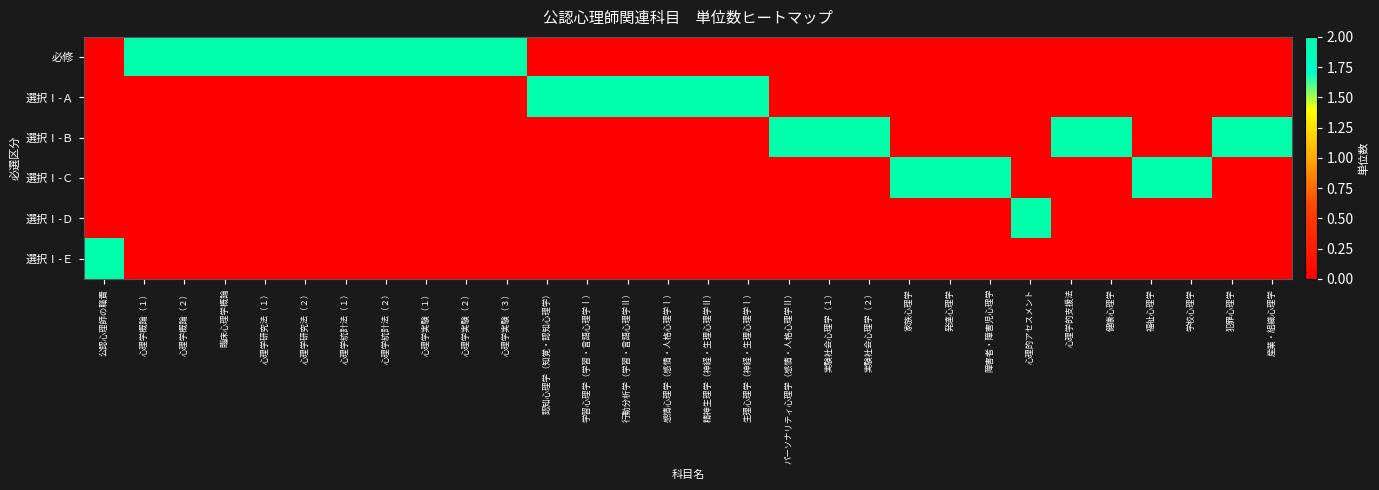

Reading left to right, transcribe all the data shown in this chart.

必修: 公認心理師の職責=0	心理学概論（１）=2	心理学概論（２）=2	臨床心理学概論=2	心理学研究法（１）=2	心理学研究法（２）=2	心理学統計法（１）=2	心理学統計法（２）=2	心理学実験（１）=2	心理学実験（２）=2	心理学実験（３）=2	認知心理学（知覚・認知心理学）=0	学習心理学（学習・言語心理学Ⅰ）=0	行動分析学（学習・言語心理学Ⅱ）=0	感情心理学（感情・人格心理学Ⅰ）=0	精神生理学（神経・生理心理学Ⅱ）=0	生理心理学（神経・生理心理学Ⅰ）=0	パーソナリティ心理学（感情・人格心理学Ⅱ）=0	実験社会心理学（１）=0	実験社会心理学（２）=0	家族心理学=0	発達心理学=0	障害者・障害児心理学=0	心理的アセスメント=0	心理学的支援法=0	健康心理学=0	福祉心理学=0	学校心理学=0	犯罪心理学=0	産業・組織心理学=0
選択Ⅰ-Ａ: 公認心理師の職責=0	心理学概論（１）=0	心理学概論（２）=0	臨床心理学概論=0	心理学研究法（１）=0	心理学研究法（２）=0	心理学統計法（１）=0	心理学統計法（２）=0	心理学実験（１）=0	心理学実験（２）=0	心理学実験（３）=0	認知心理学（知覚・認知心理学）=2	学習心理学（学習・言語心理学Ⅰ）=2	行動分析学（学習・言語心理学Ⅱ）=2	感情心理学（感情・人格心理学Ⅰ）=2	精神生理学（神経・生理心理学Ⅱ）=2	生理心理学（神経・生理心理学Ⅰ）=2	パーソナリティ心理学（感情・人格心理学Ⅱ）=0	実験社会心理学（１）=0	実験社会心理学（２）=0	家族心理学=0	発達心理学=0	障害者・障害児心理学=0	心理的アセスメント=0	心理学的支援法=0	健康心理学=0	福祉心理学=0	学校心理学=0	犯罪心理学=0	産業・組織心理学=0
選択Ⅰ-Ｂ: 公認心理師の職責=0	心理学概論（１）=0	心理学概論（２）=0	臨床心理学概論=0	心理学研究法（１）=0	心理学研究法（２）=0	心理学統計法（１）=0	心理学統計法（２）=0	心理学実験（１）=0	心理学実験（２）=0	心理学実験（３）=0	認知心理学（知覚・認知心理学）=0	学習心理学（学習・言語心理学Ⅰ）=0	行動分析学（学習・言語心理学Ⅱ）=0	感情心理学（感情・人格心理学Ⅰ）=0	精神生理学（神経・生理心理学Ⅱ）=0	生理心理学（神経・生理心理学Ⅰ）=0	パーソナリティ心理学（感情・人格心理学Ⅱ）=2	実験社会心理学（１）=2	実験社会心理学（２）=2	家族心理学=0	発達心理学=0	障害者・障害児心理学=0	心理的アセスメント=0	心理学的支援法=2	健康心理学=2	福祉心理学=0	学校心理学=0	犯罪心理学=2	産業・組織心理学=2
選択Ⅰ-Ｃ: 公認心理師の職責=0	心理学概論（１）=0	心理学概論（２）=0	臨床心理学概論=0	心理学研究法（１）=0	心理学研究法（２）=0	心理学統計法（１）=0	心理学統計法（２）=0	心理学実験（１）=0	心理学実験（２）=0	心理学実験（３）=0	認知心理学（知覚・認知心理学）=0	学習心理学（学習・言語心理学Ⅰ）=0	行動分析学（学習・言語心理学Ⅱ）=0	感情心理学（感情・人格心理学Ⅰ）=0	精神生理学（神経・生理心理学Ⅱ）=0	生理心理学（神経・生理心理学Ⅰ）=0	パーソナリティ心理学（感情・人格心理学Ⅱ）=0	実験社会心理学（１）=0	実験社会心理学（２）=0	家族心理学=2	発達心理学=2	障害者・障害児心理学=2	心理的アセスメント=0	心理学的支援法=0	健康心理学=0	福祉心理学=2	学校心理学=2	犯罪心理学=0	産業・組織心理学=0
選択Ⅰ-Ｄ: 公認心理師の職責=0	心理学概論（１）=0	心理学概論（２）=0	臨床心理学概論=0	心理学研究法（１）=0	心理学研究法（２）=0	心理学統計法（１）=0	心理学統計法（２）=0	心理学実験（１）=0	心理学実験（２）=0	心理学実験（３）=0	認知心理学（知覚・認知心理学）=0	学習心理学（学習・言語心理学Ⅰ）=0	行動分析学（学習・言語心理学Ⅱ）=0	感情心理学（感情・人格心理学Ⅰ）=0	精神生理学（神経・生理心理学Ⅱ）=0	生理心理学（神経・生理心理学Ⅰ）=0	パーソナリティ心理学（感情・人格心理学Ⅱ）=0	実験社会心理学（１）=0	実験社会心理学（２）=0	家族心理学=0	発達心理学=0	障害者・障害児心理学=0	心理的アセスメント=2	心理学的支援法=0	健康心理学=0	福祉心理学=0	学校心理学=0	犯罪心理学=0	産業・組織心理学=0
選択Ⅰ-Ｅ: 公認心理師の職責=2	心理学概論（１）=0	心理学概論（２）=0	臨床心理学概論=0	心理学研究法（１）=0	心理学研究法（２）=0	心理学統計法（１）=0	心理学統計法（２）=0	心理学実験（１）=0	心理学実験（２）=0	心理学実験（３）=0	認知心理学（知覚・認知心理学）=0	学習心理学（学習・言語心理学Ⅰ）=0	行動分析学（学習・言語心理学Ⅱ）=0	感情心理学（感情・人格心理学Ⅰ）=0	精神生理学（神経・生理心理学Ⅱ）=0	生理心理学（神経・生理心理学Ⅰ）=0	パーソナリティ心理学（感情・人格心理学Ⅱ）=0	実験社会心理学（１）=0	実験社会心理学（２）=0	家族心理学=0	発達心理学=0	障害者・障害児心理学=0	心理的アセスメント=0	心理学的支援法=0	健康心理学=0	福祉心理学=0	学校心理学=0	犯罪心理学=0	産業・組織心理学=0